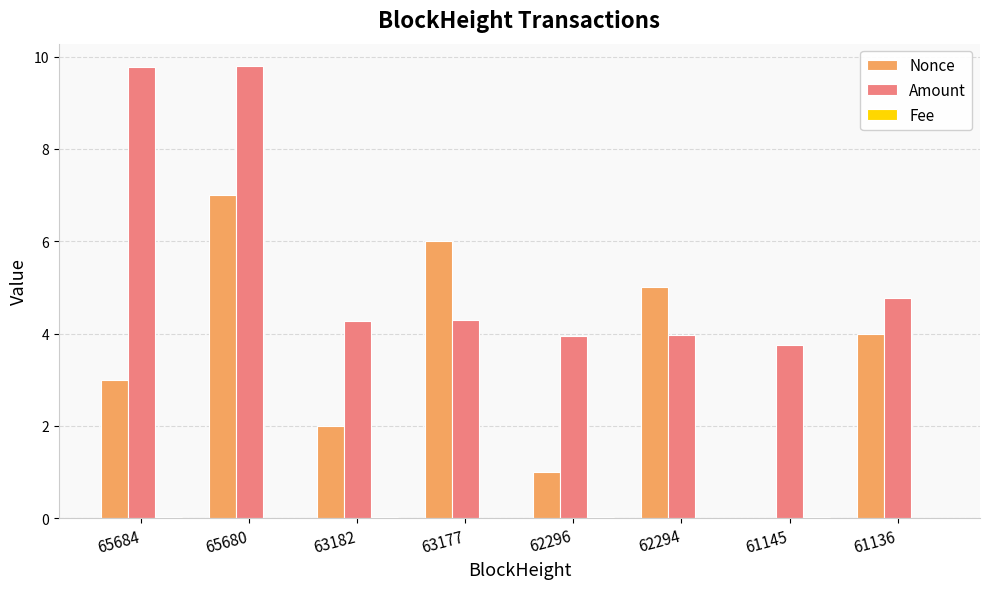

Is the value of Amount at 63182 greater than the value of Nonce at 62296?

Yes